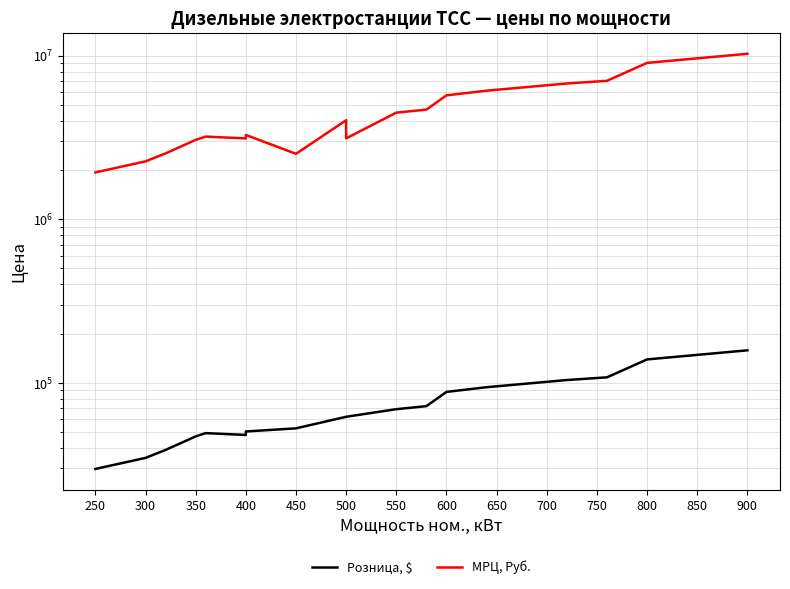

Which has a higher value, 300 or 400?

400